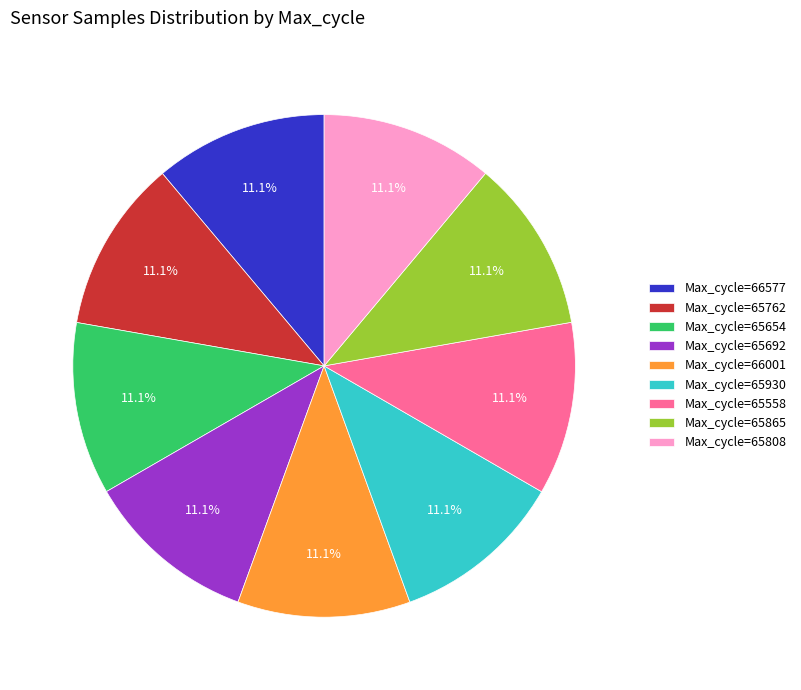

To the nearest percent, what is the average slice percentage?

11%